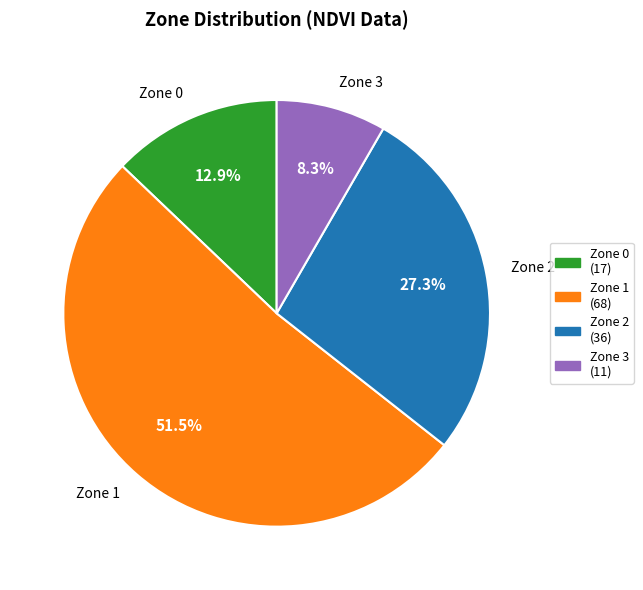

What is the total percentage of Zone 1 and Zone 0?

64.4%